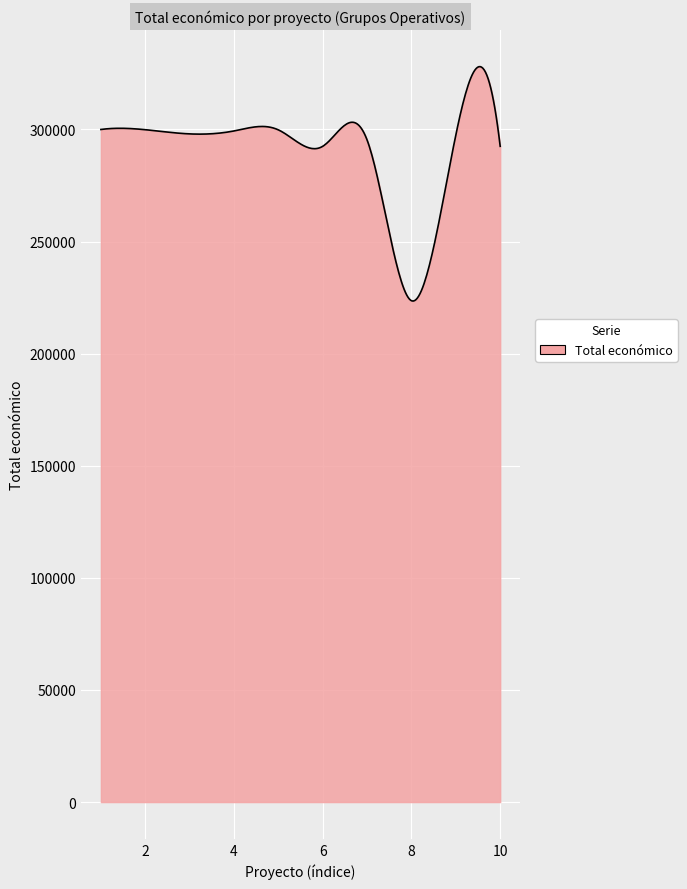

What is the greatest value displayed?

328028.4